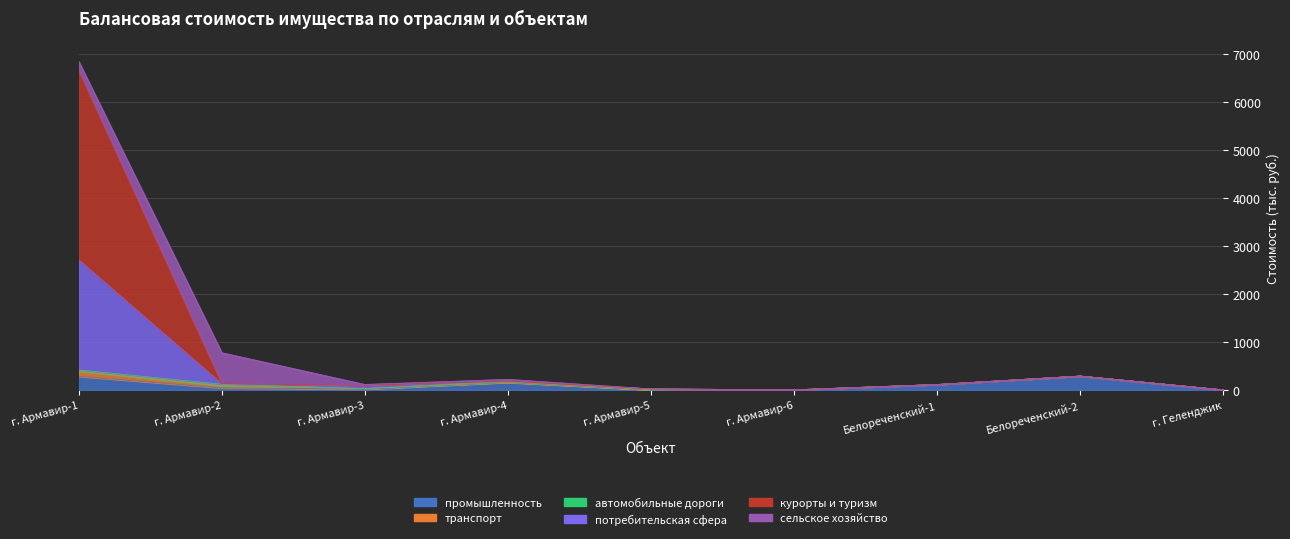

What is the label of the 5th point from the left?

г. Армавир-5